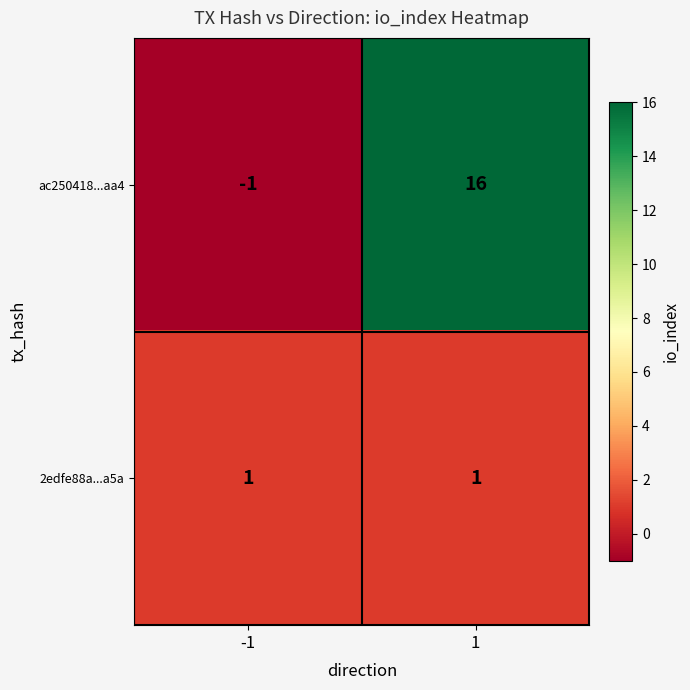

True or false: 2edfe88a...a5a has a value of 2 at -1.

False